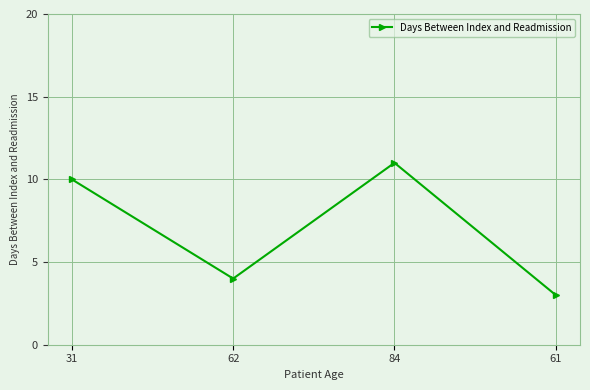

The chart shows a value of 10 at 31. True or false?

True